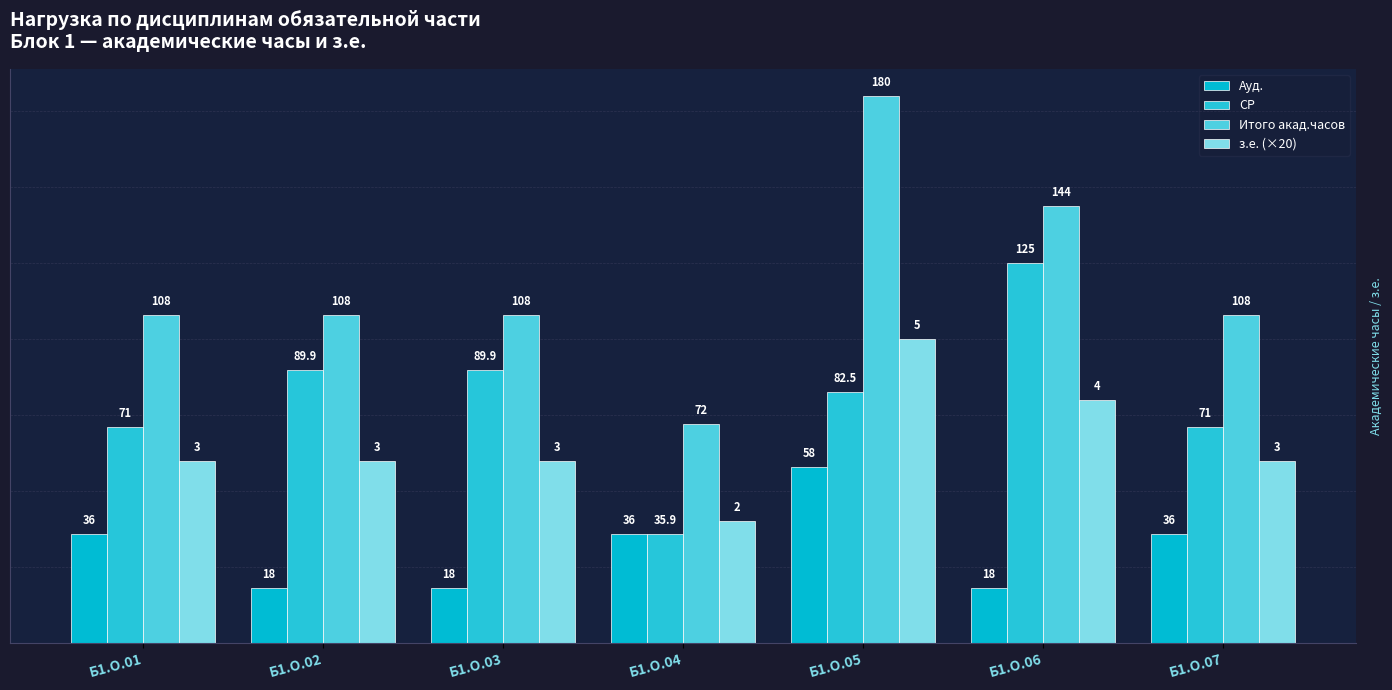

What are all the series names shown in the legend?

Ауд., СР, Итого акад.часов, з.е. (×20)